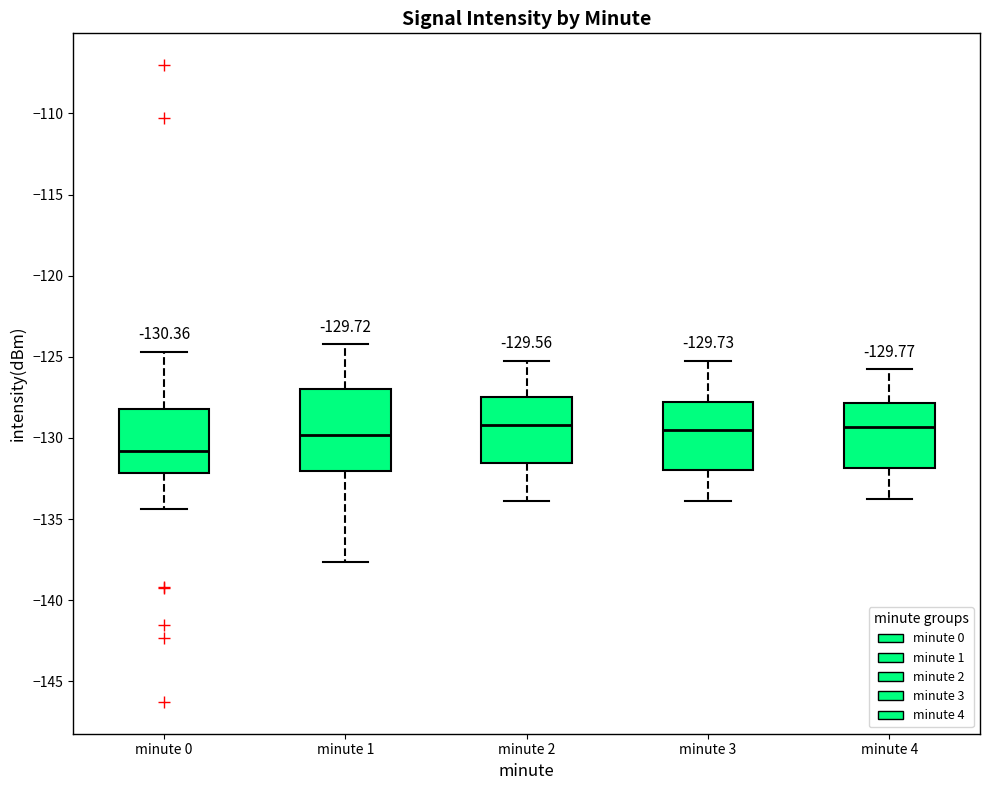

Which box is the tallest, from its lower edge to its upper edge?

minute 1